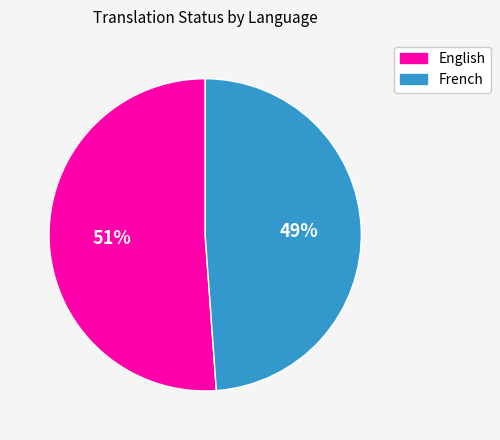

What percentage is the French slice, to the nearest percent?

49%